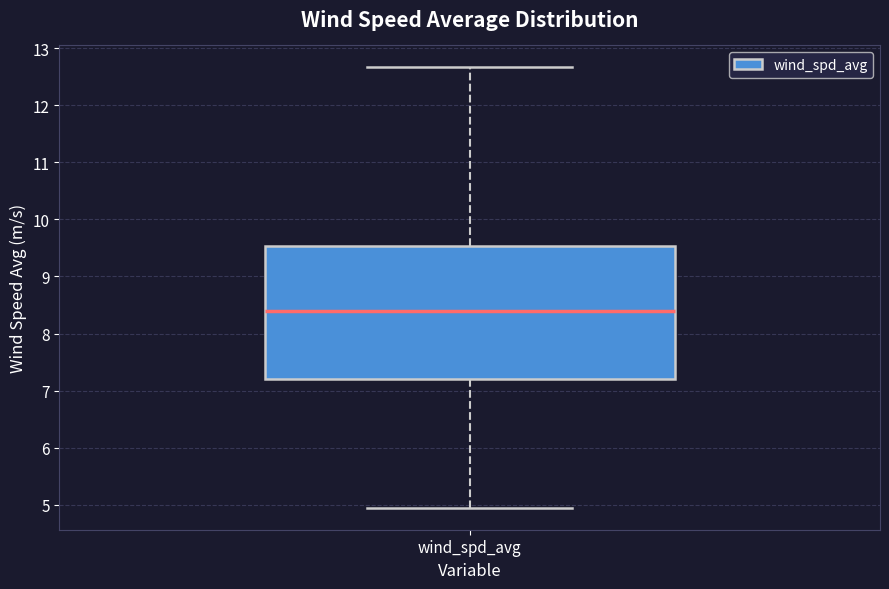

Where does the lower whisker of the box for wind_spd_avg end on the y-axis? The values are not printed on the chart, so give them approximately, as read against the axis.

5.0